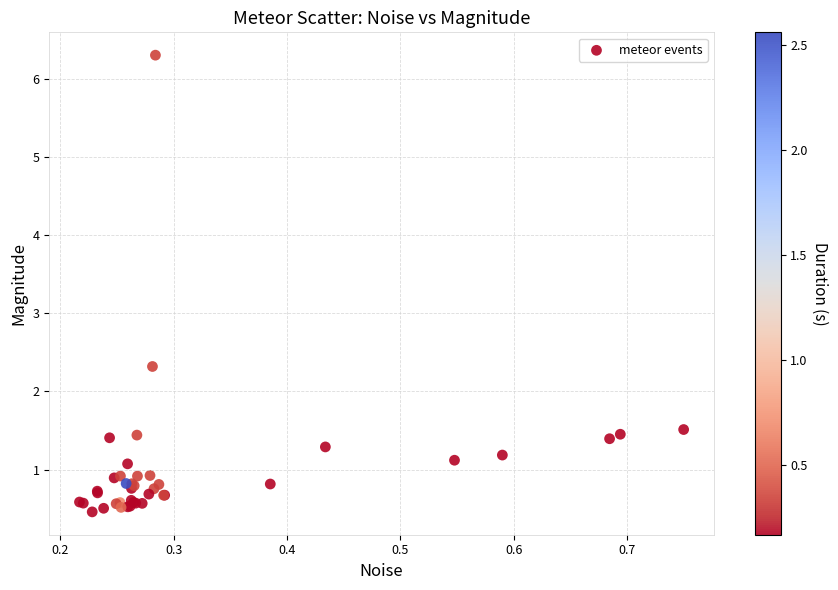

What Y value in the scatter plot is closest to 3?

2.3